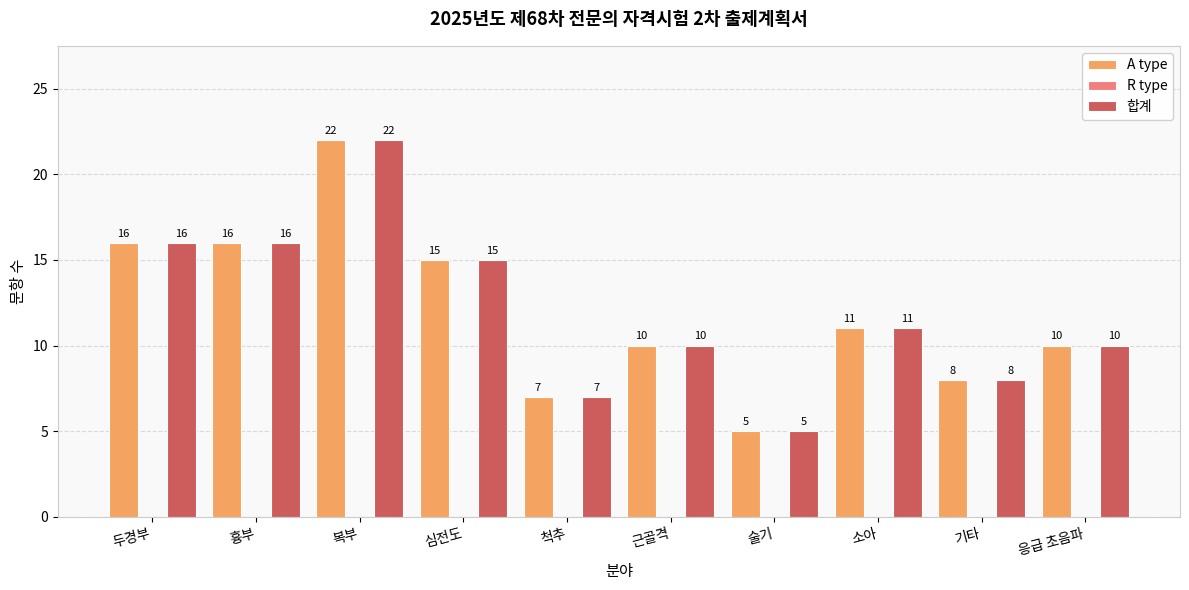

At which category is the sum across all series the highest?

복부